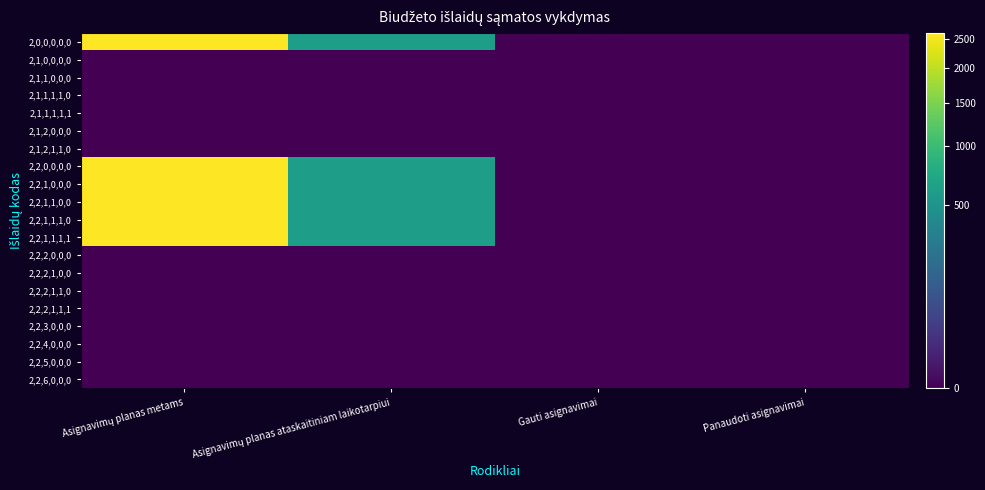

At Panaudoti asignavimai, list the series in order from largest to smallest.

2,0,0,0,0,0, 2,1,0,0,0,0, 2,1,1,0,0,0, 2,1,1,1,1,0, 2,1,1,1,1,1, 2,1,2,0,0,0, 2,1,2,1,1,0, 2,2,0,0,0,0, 2,2,1,0,0,0, 2,2,1,1,0,0, 2,2,1,1,1,0, 2,2,1,1,1,1, 2,2,2,0,0,0, 2,2,2,1,0,0, 2,2,2,1,1,0, 2,2,2,1,1,1, 2,2,3,0,0,0, 2,2,4,0,0,0, 2,2,5,0,0,0, 2,2,6,0,0,0